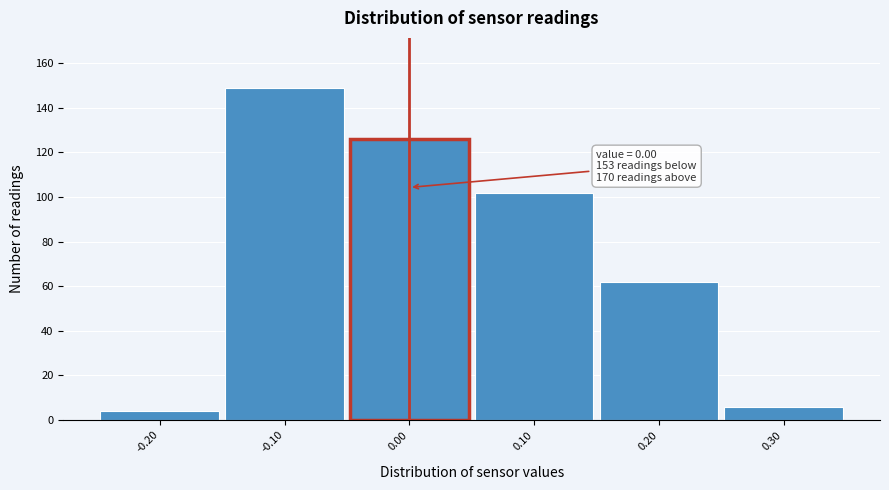

Which range on the x-axis has the tallest bar?

-0.15 to -0.05